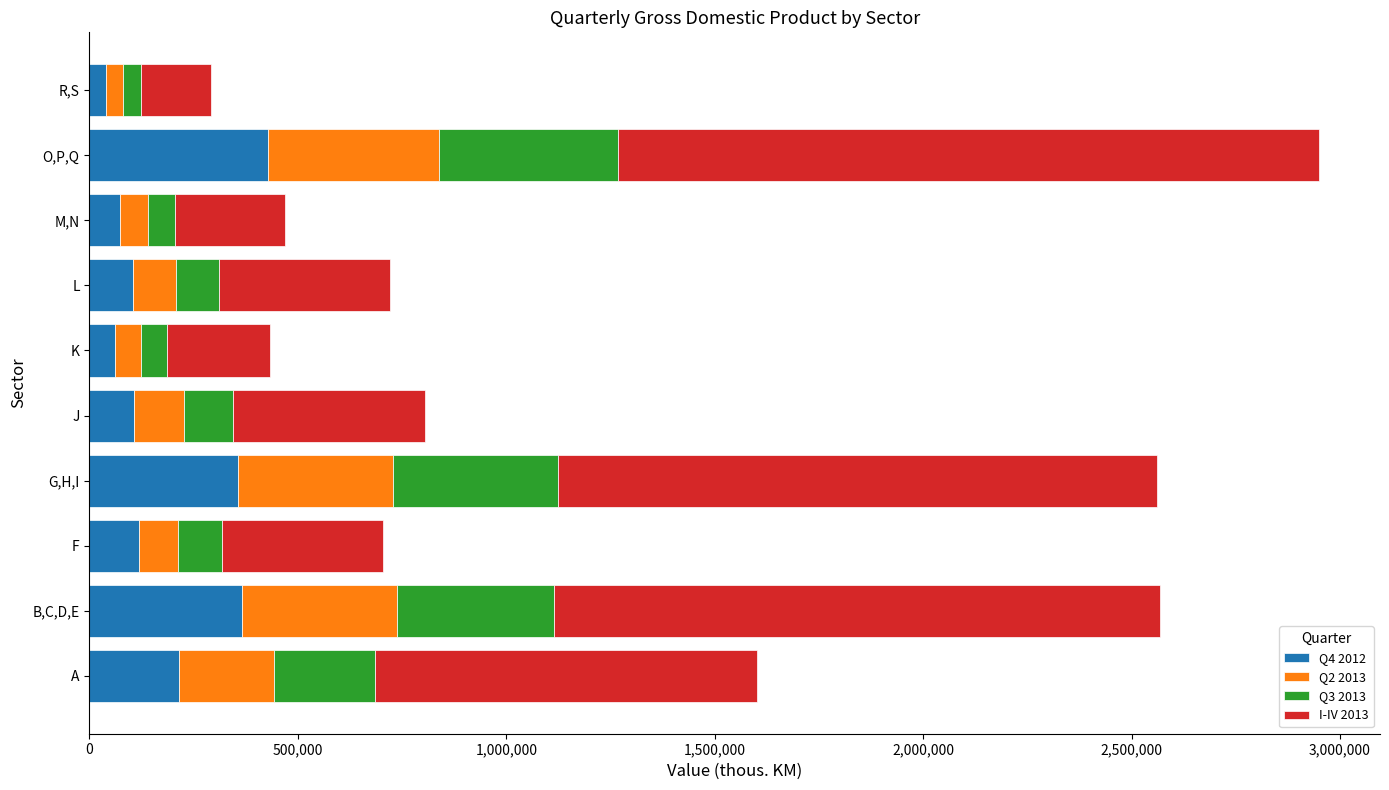

Count the number of data series in this chart.

4